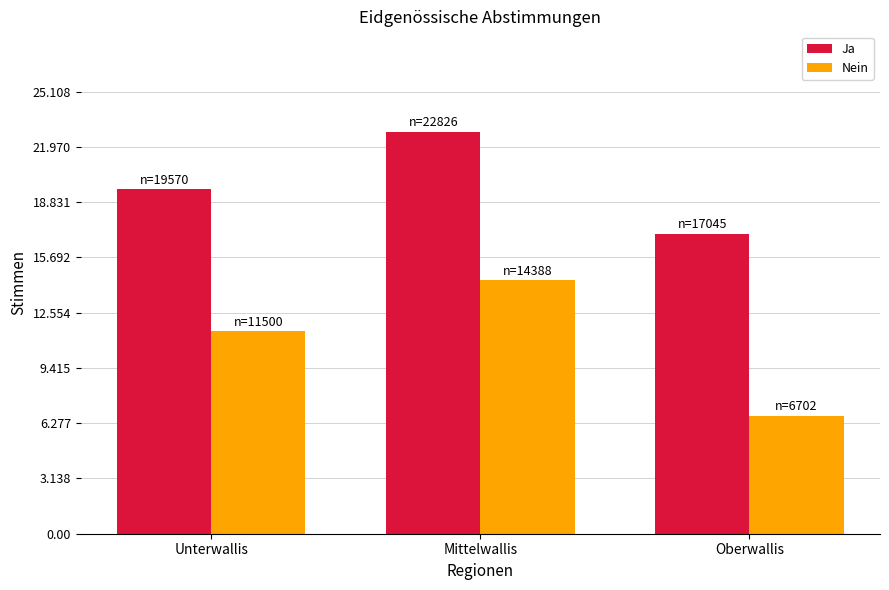

What are all the series names shown in the legend?

Ja, Nein